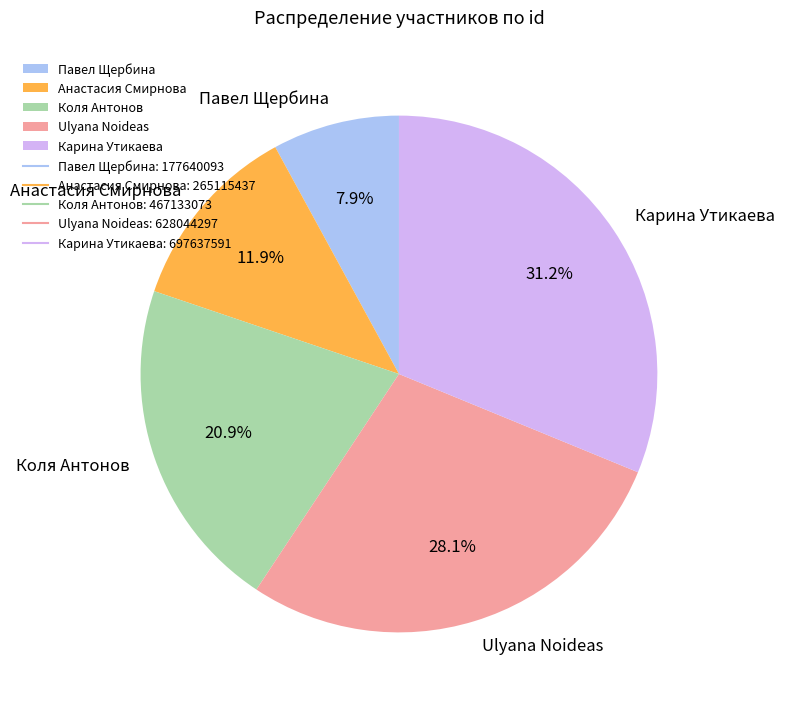

Which category has the smallest portion of the pie?

Павел Щербина